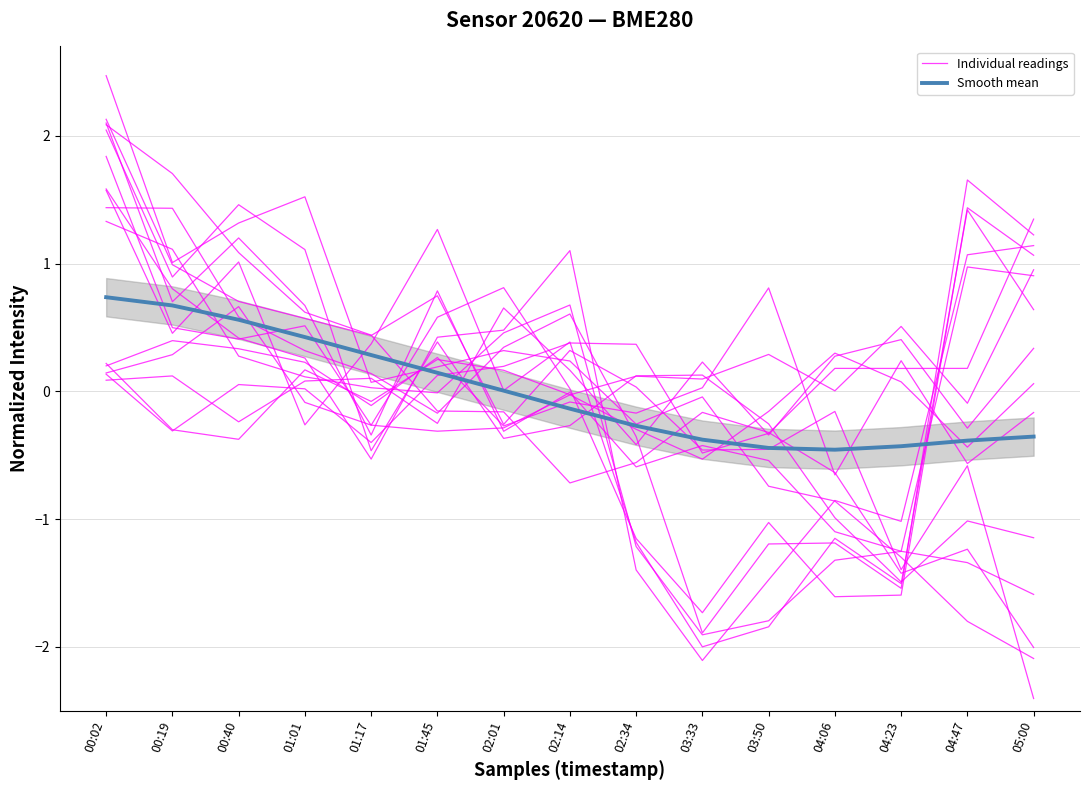

Rank the series at 01:01 from highest to lowest value.

Individual readings, Smooth mean